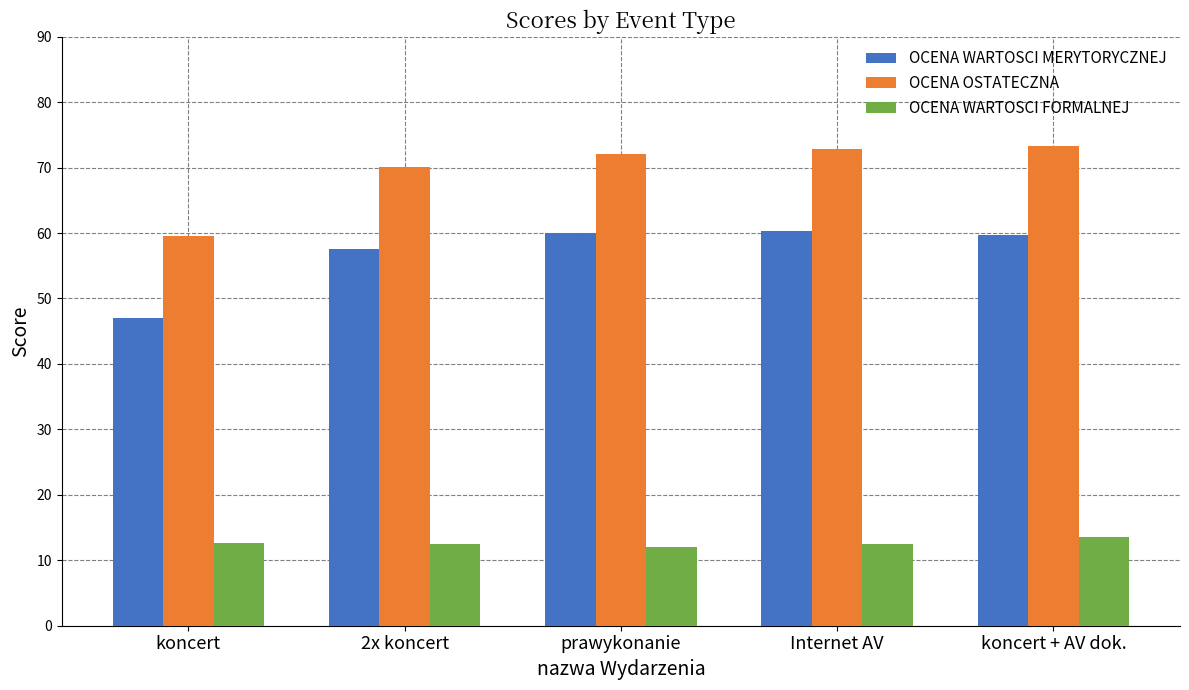

How many bars are there in total?

15